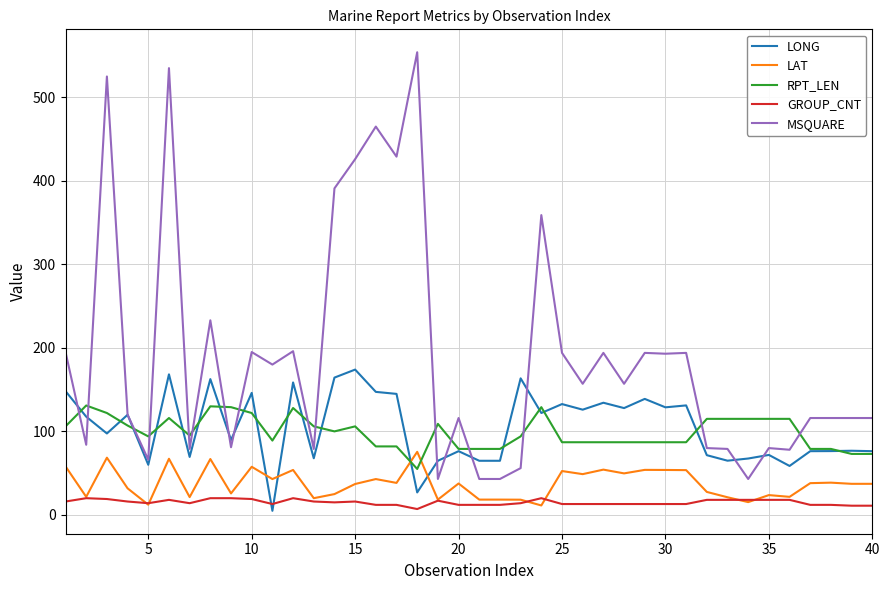

Which series has the largest total across all categories?

MSQUARE